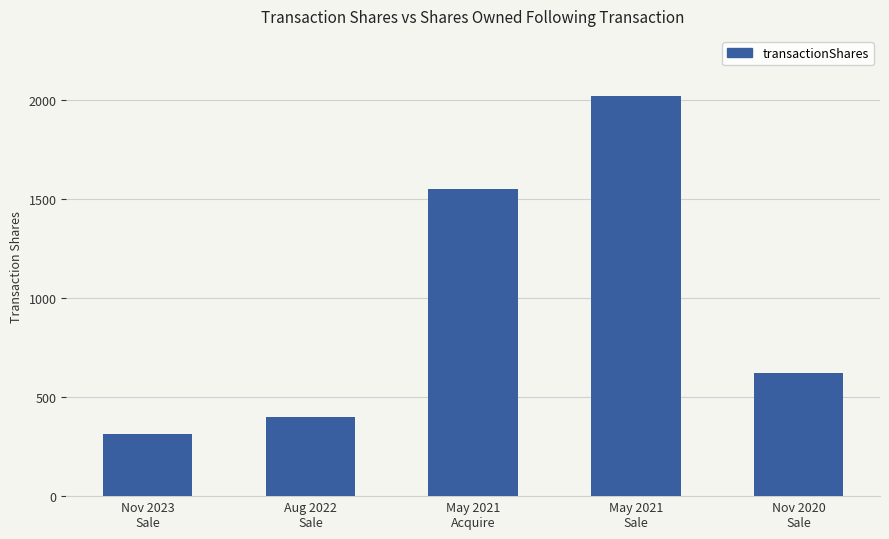

What is the label of the 4th bar from the right?

Aug 2022
Sale